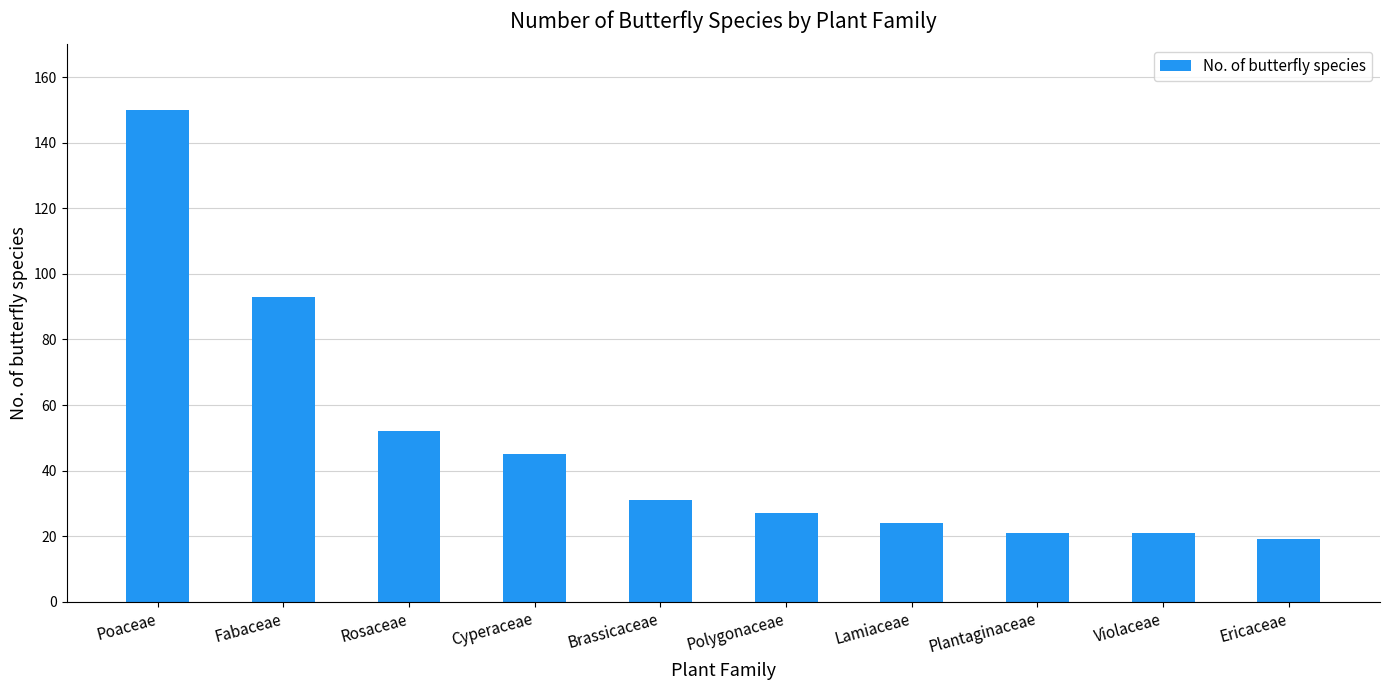

What is the sum of all values?

483